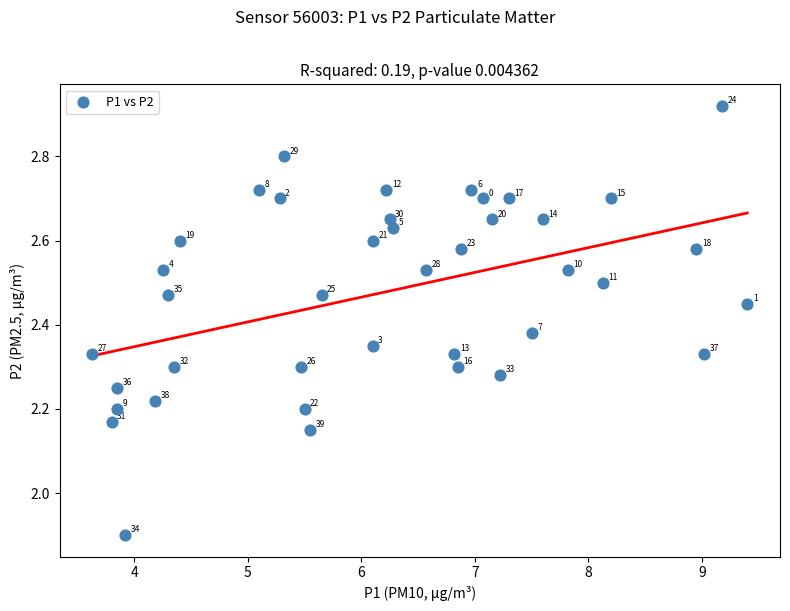

What is the range of X values (max minus min)?

5.8